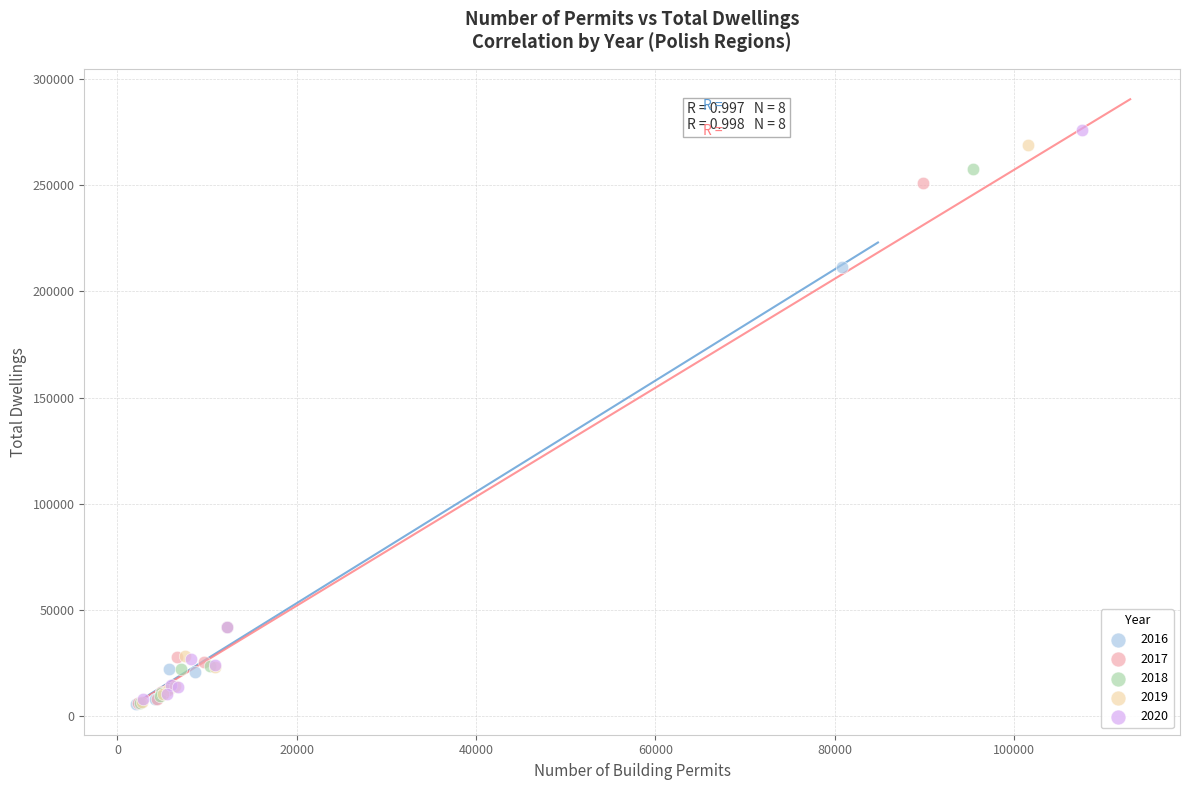

Which series has the widest spread of Y values?

2020